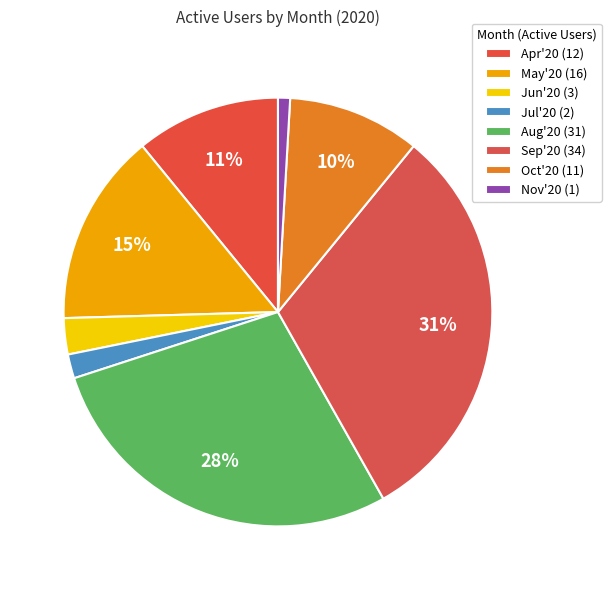

How many segments does this pie chart have?

8